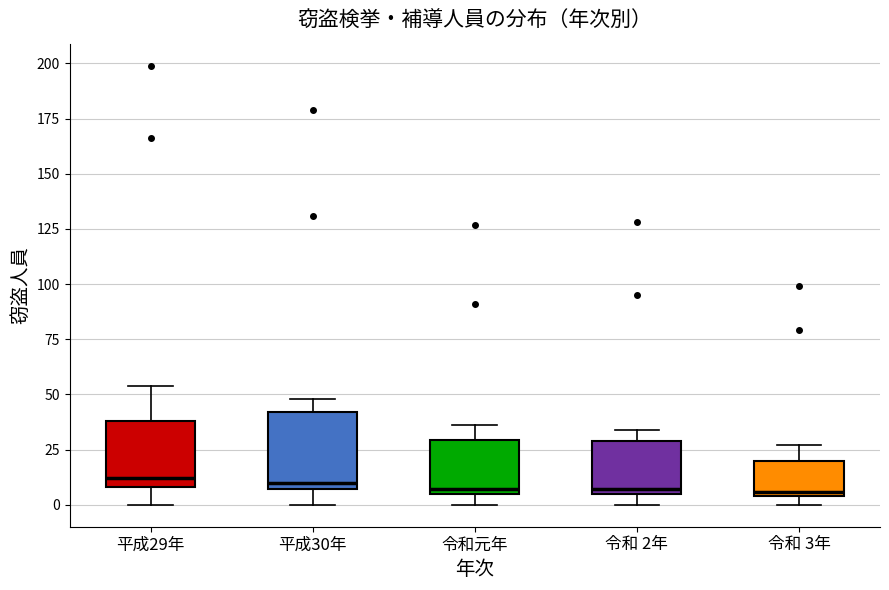

Reading left to right, read every box against the y-axis: the position of its median line, the range the box covers, and the ends of its whiskers. The values are not printed on the chart, so give them approximately, as read against the axis.

平成29年: median 10 (just above the box's lower edge), box 10 to 40, whiskers 0 to 55
平成30年: median 10, box 5 to 40, whiskers 0 to 50
令和元年: median 5 (just above the box's lower edge), box 5 to 30, whiskers 0 to 35
令和 2年: median 5 (just above the box's lower edge), box 5 to 30, whiskers 0 to 35
令和 3年: median 5 (just above the box's lower edge), box 5 to 20, whiskers 0 to 25